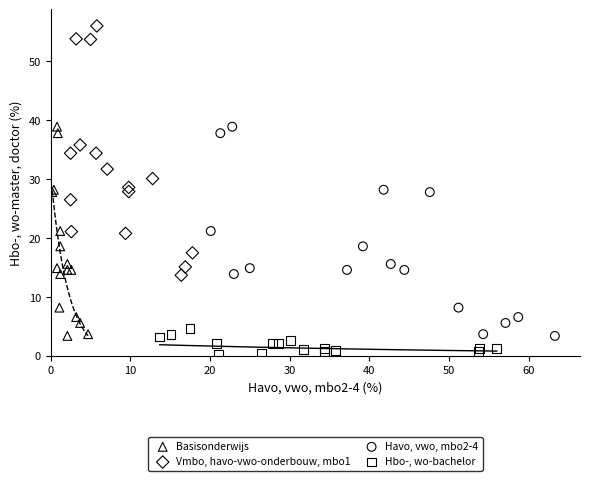

Which series contains the highest Y value?

Vmbo, havo-vwo-onderbouw, mbo1